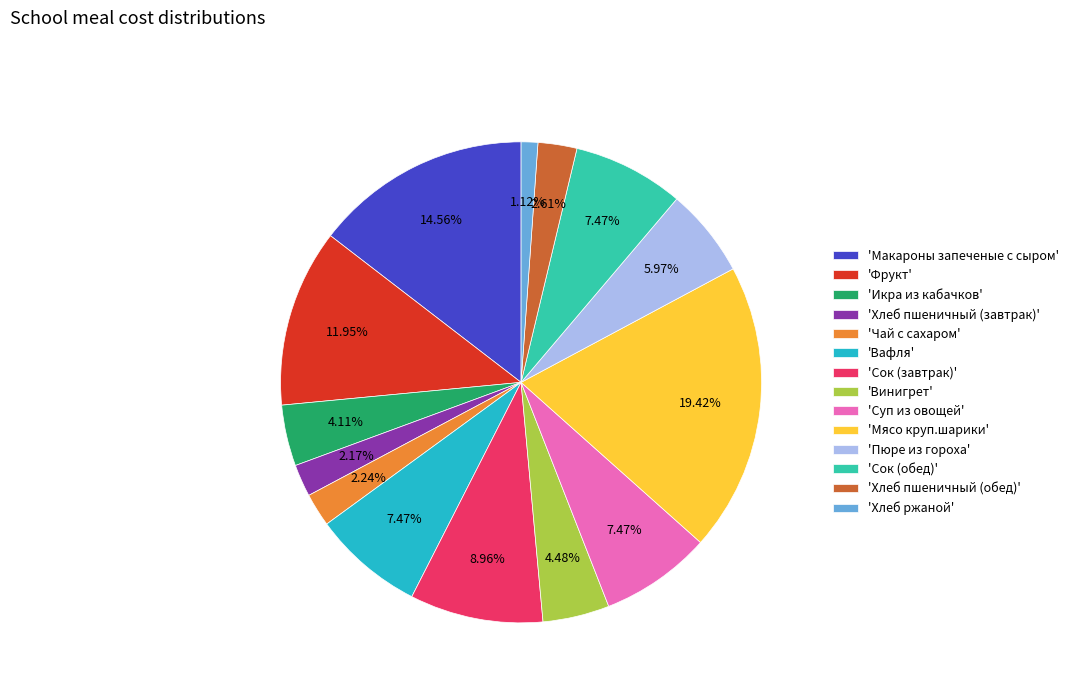

Is there any slice that represents more than half of the pie?

No